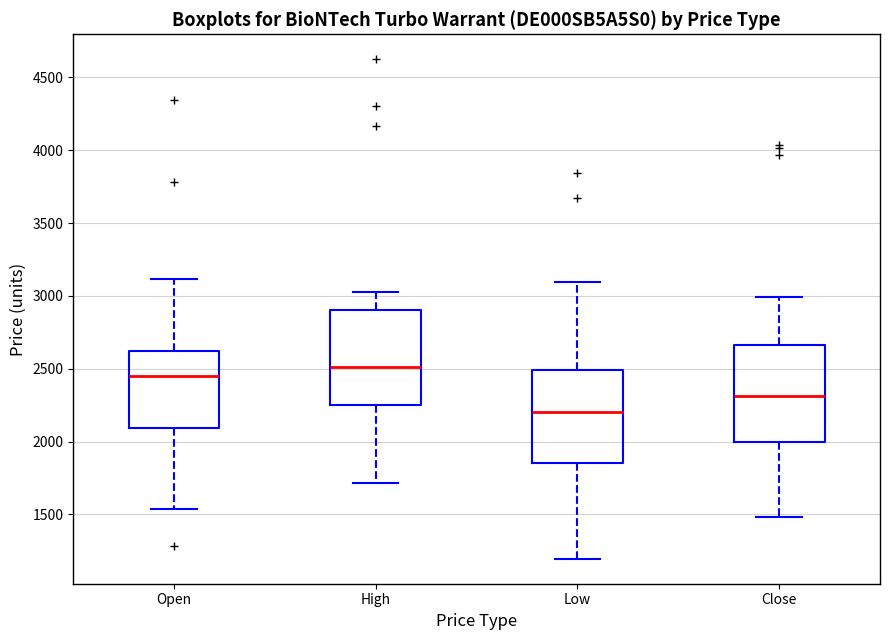

Where does the upper whisker of the box for Close end on the y-axis? The values are not printed on the chart, so give them approximately, as read against the axis.

3000